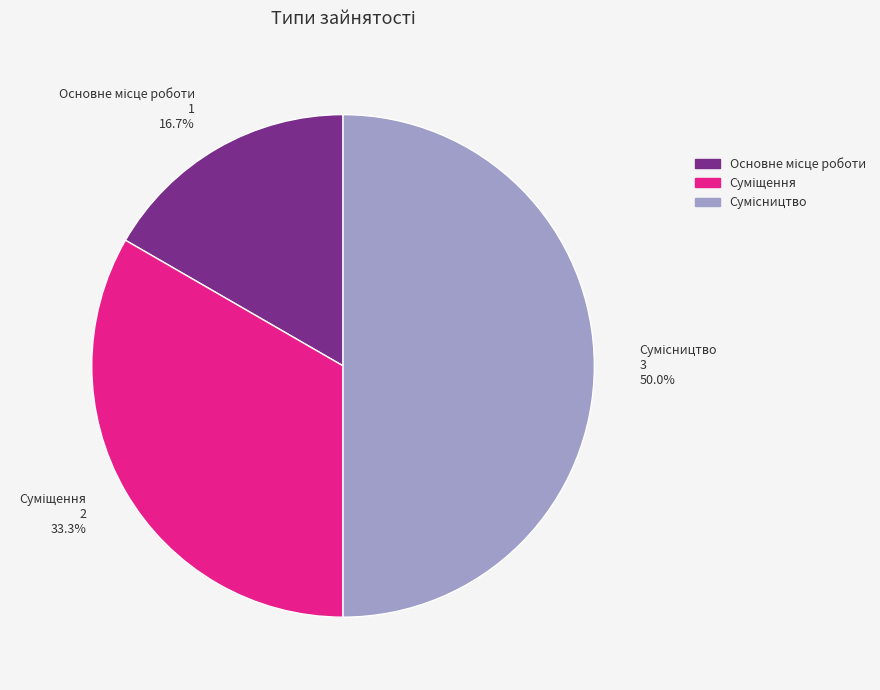

What is the ratio of the value at Суміщення to the value at Основне місце роботи?

2.0